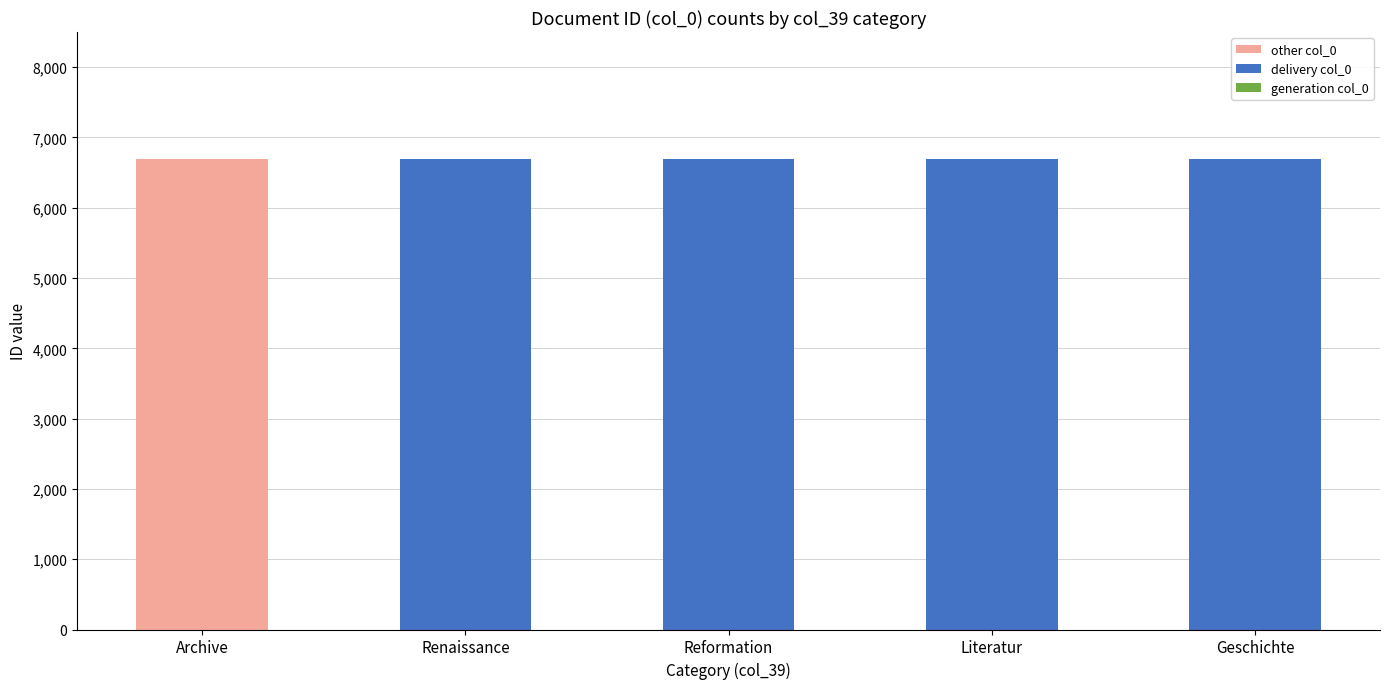

What is the total value across all series at Literatur?

6698